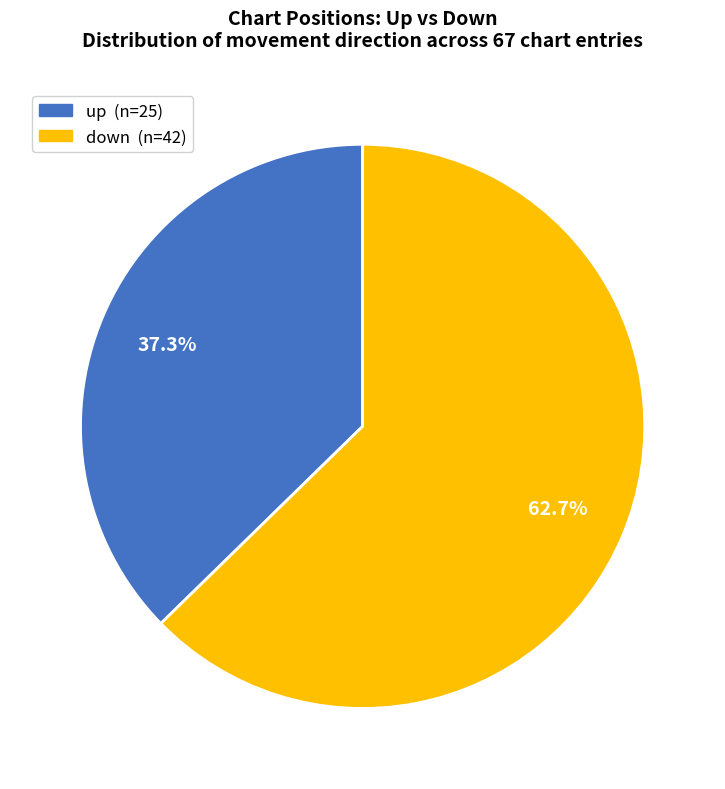

The up slice represents 24% of the pie. True or false?

False